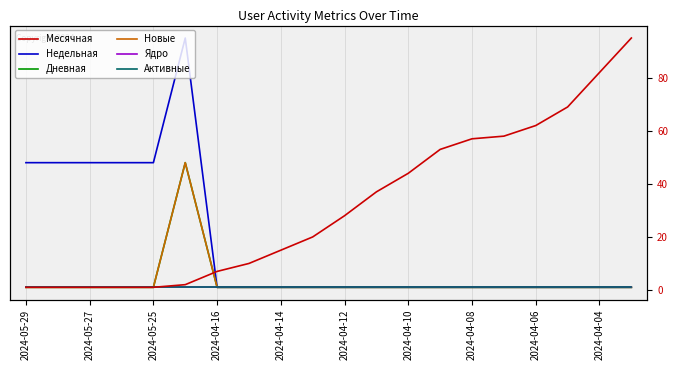

Where is Активные nearest to the value 0?

2024-05-29